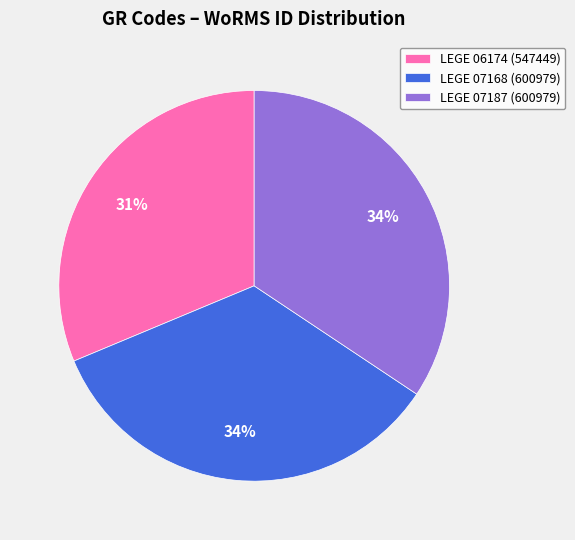

Do LEGE 07187 and LEGE 06174 together represent more than half of the pie?

Yes